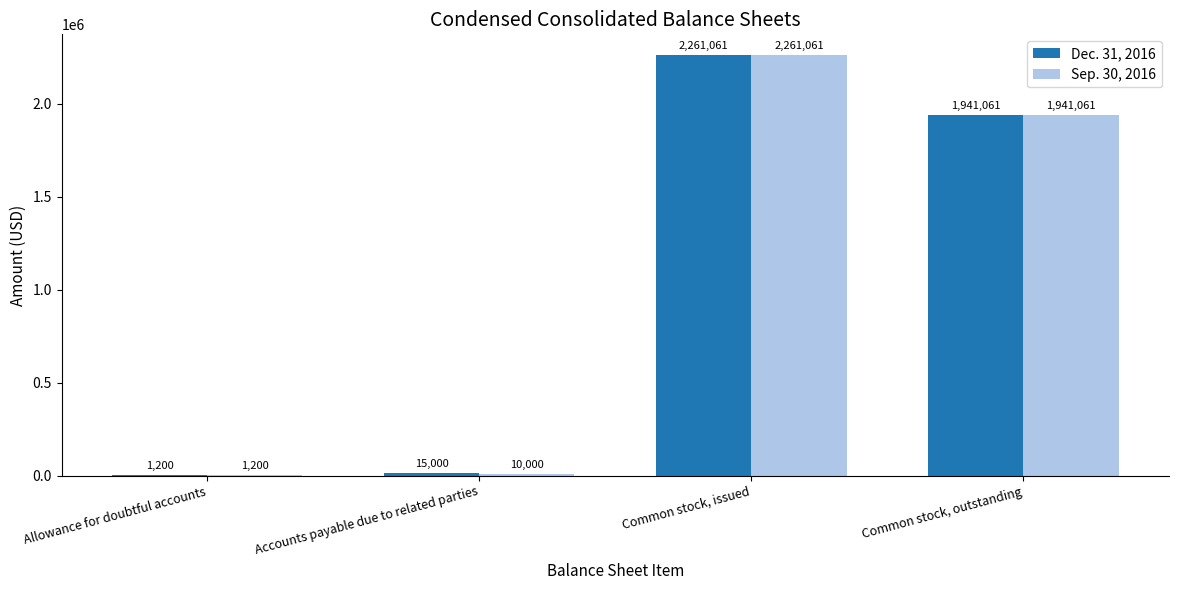

What is the sum of all Dec. 31, 2016 values?

4218322